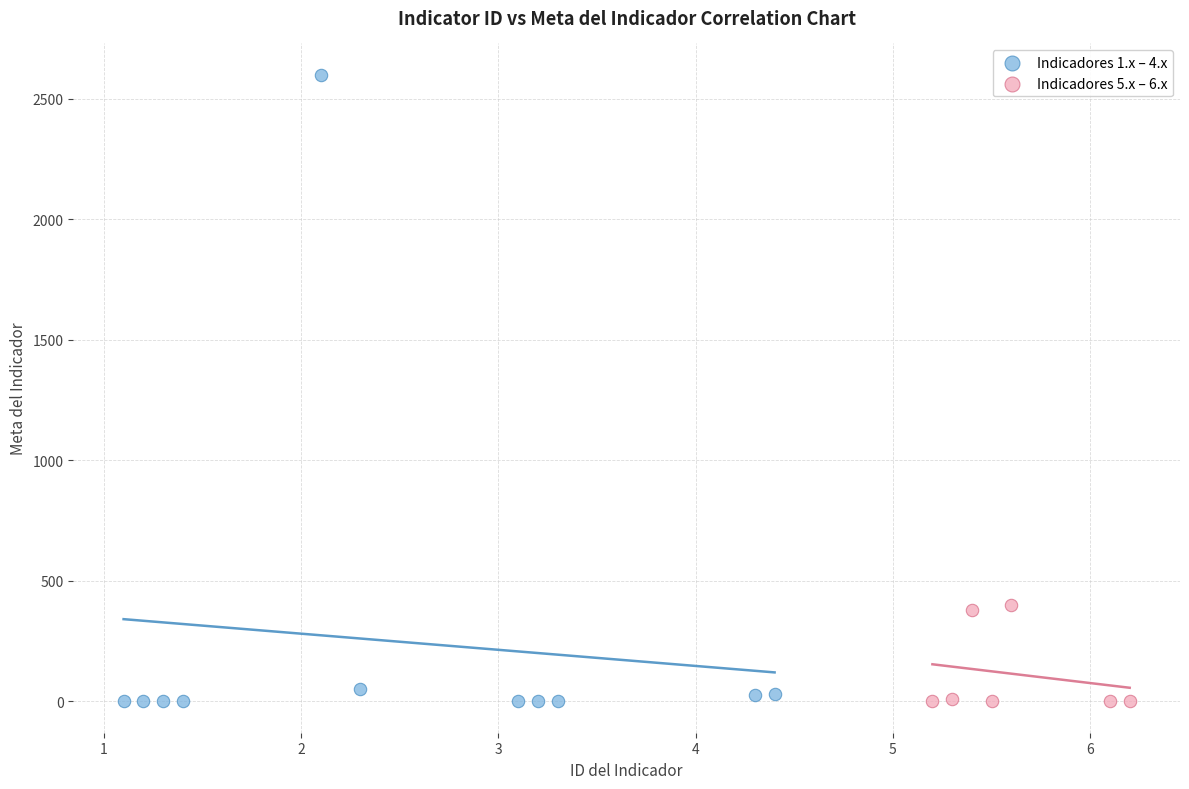

Which series has the largest Y range (max minus min)?

Indicadores 1.x – 4.x